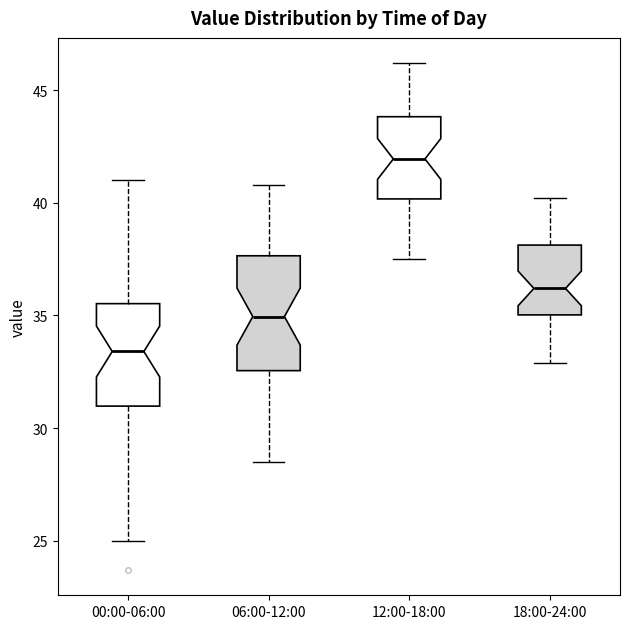

Comparing the boxes themselves (not the whiskers), which one is the tallest?

06:00-12:00